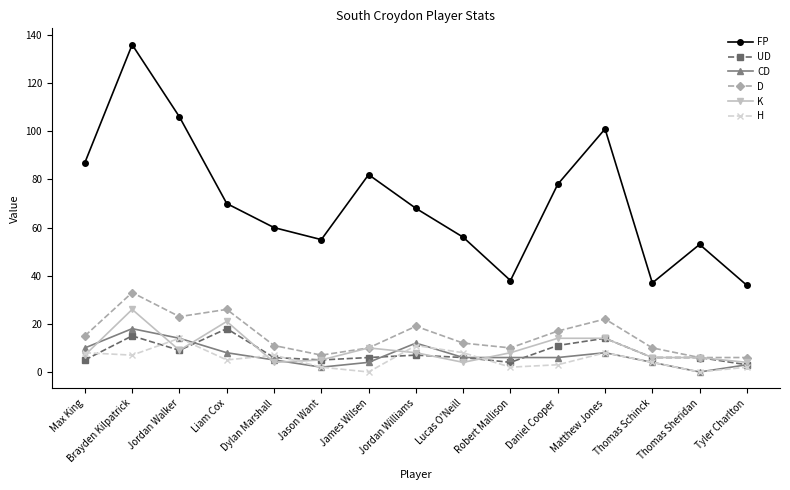

The D series shows 11 at Matthew Jones. True or false?

False